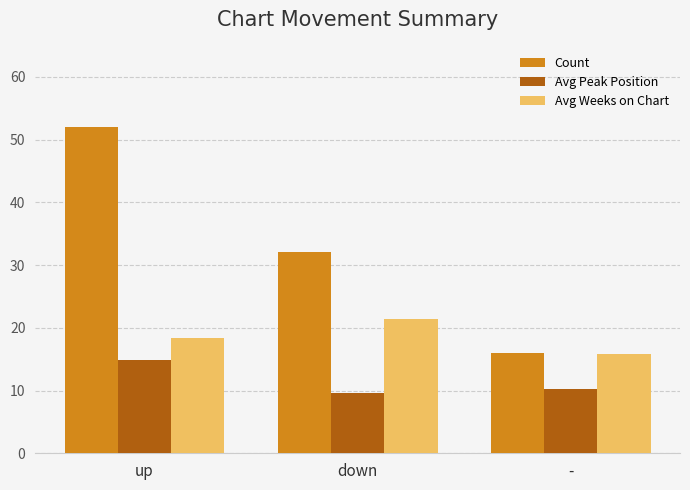

How many groups of bars are there?

3